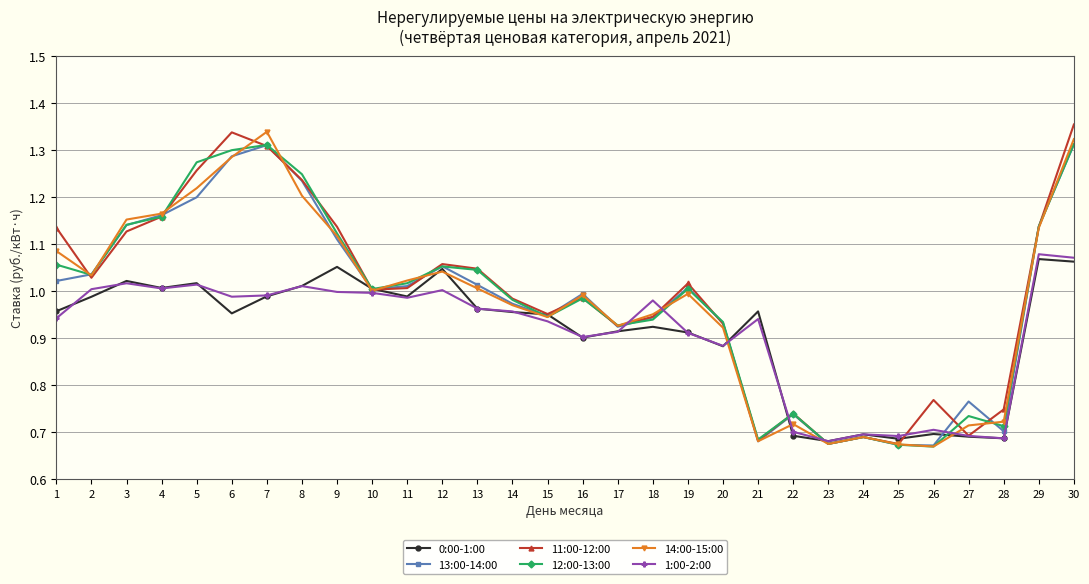

At which category is the sum across all series the highest?

30